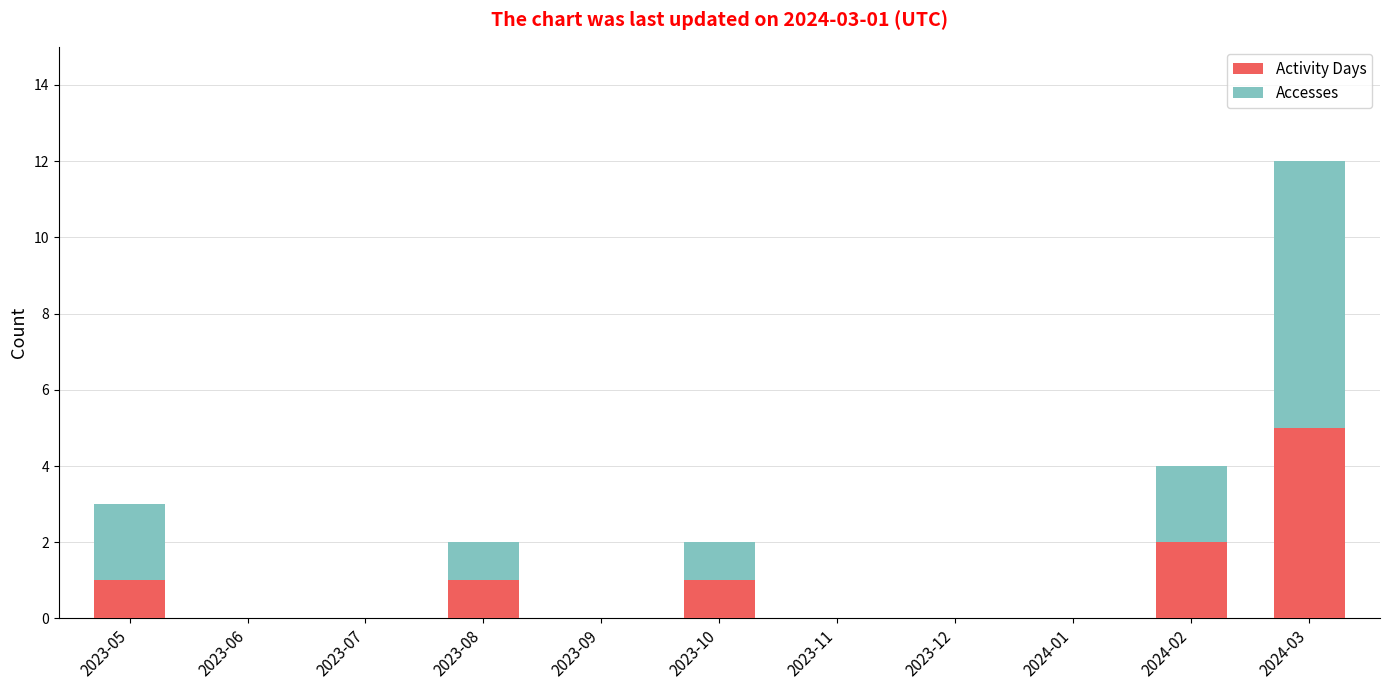

Which category has the highest value in the Activity Days series?

2024-03